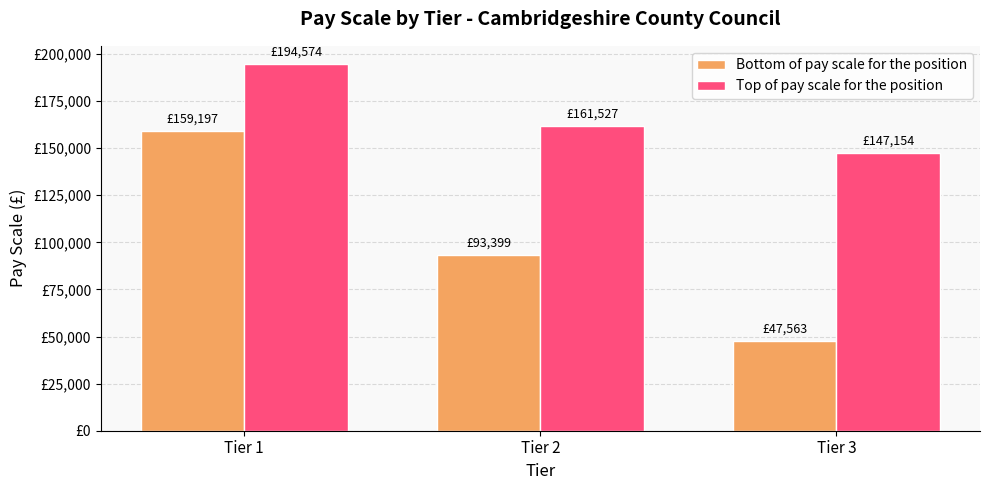

What are all the series names shown in the legend?

Bottom of pay scale for the position, Top of pay scale for the position